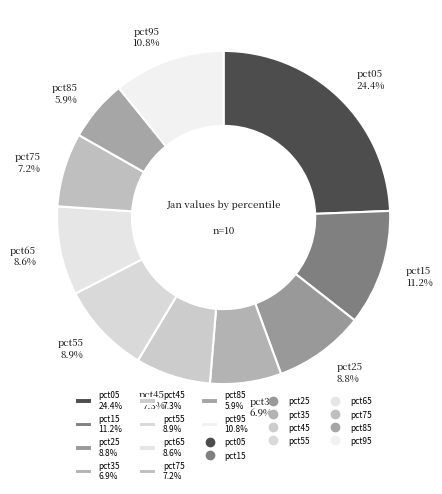

To the nearest percent, what is the average slice percentage?

10%